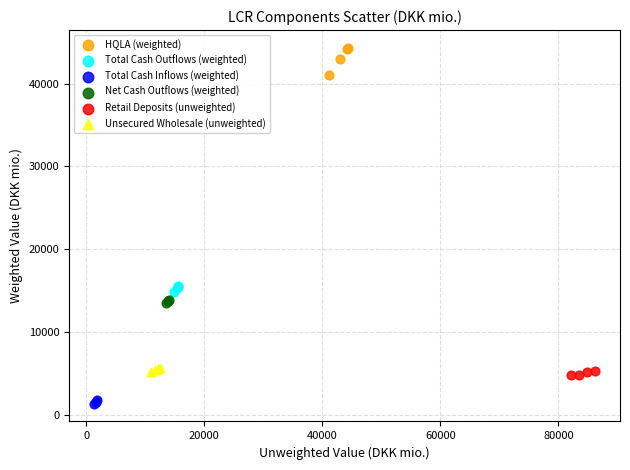

Which series has the largest Y range (max minus min)?

HQLA (weighted)